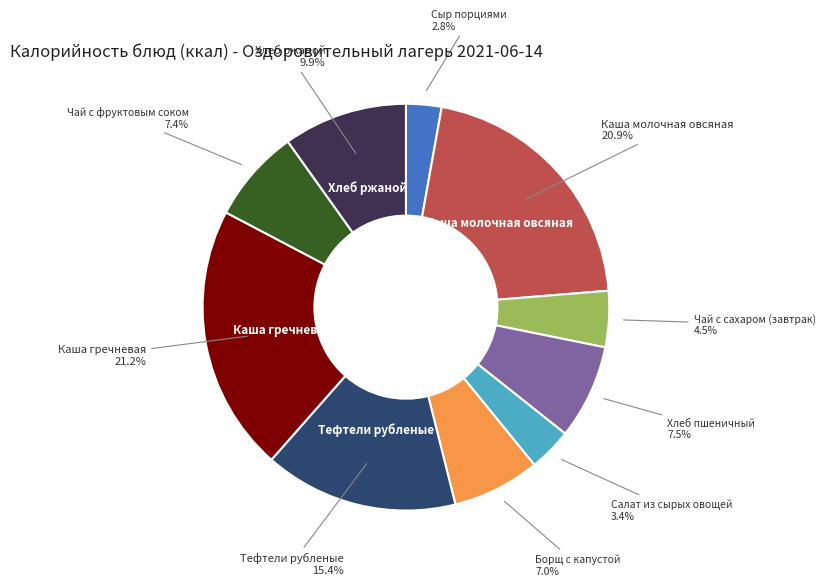

Does Салат из сырых овощей account for over 50% of the chart?

No